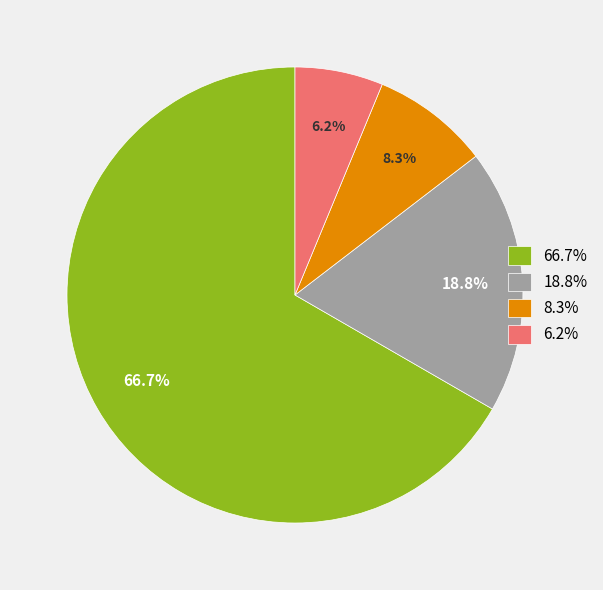

Which slice represents more than half of the pie?

66.7%